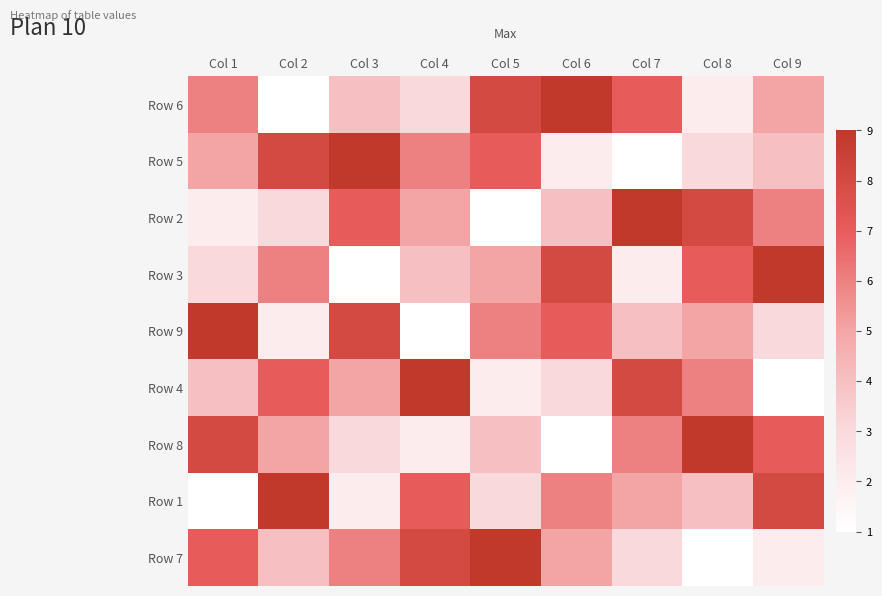

Which series changed the most between Col 2 and Col 8?

Row 5